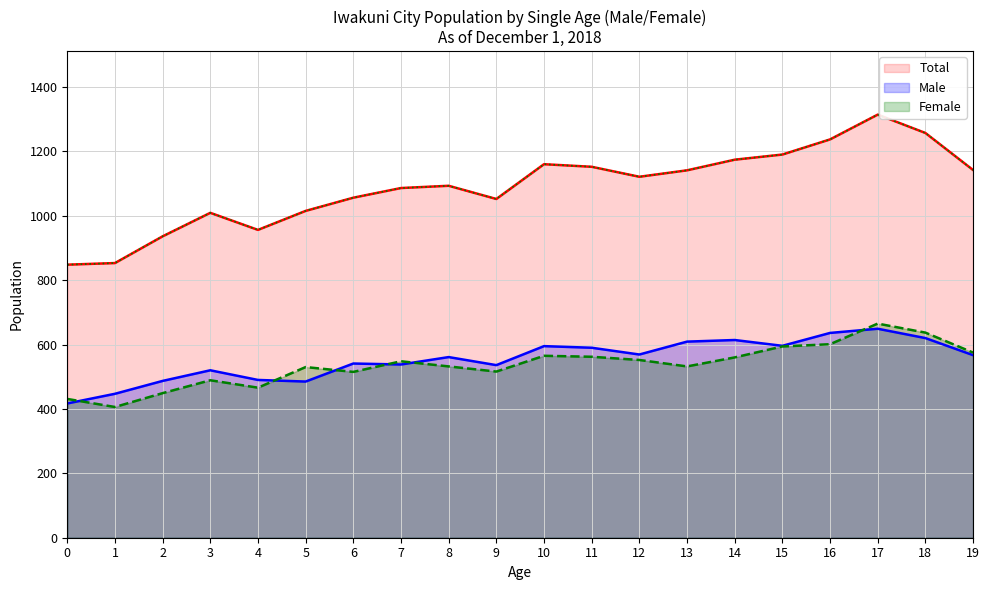

Read the Total value at 14, to the nearest 5.

1175